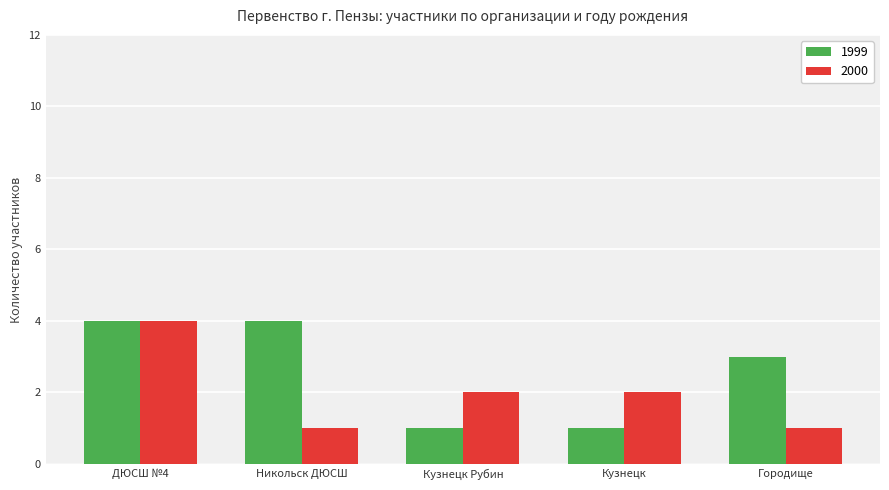

What is the average value of the 2000 series?

2